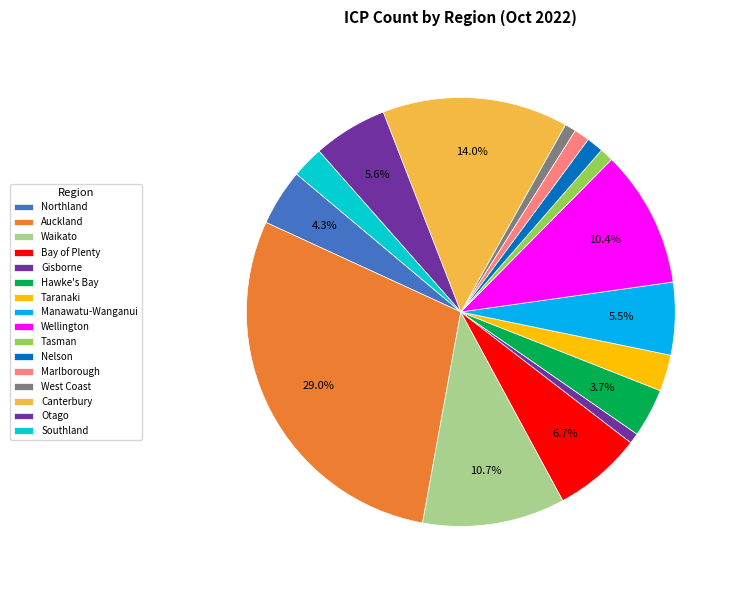

Count the number of slices in the pie.

16